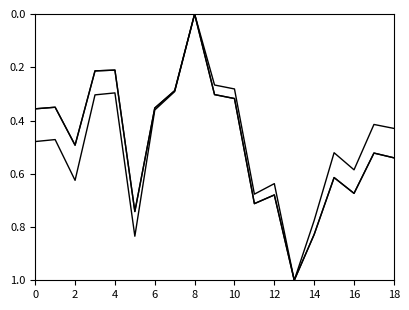

At which category is the sum across all series the highest?

13